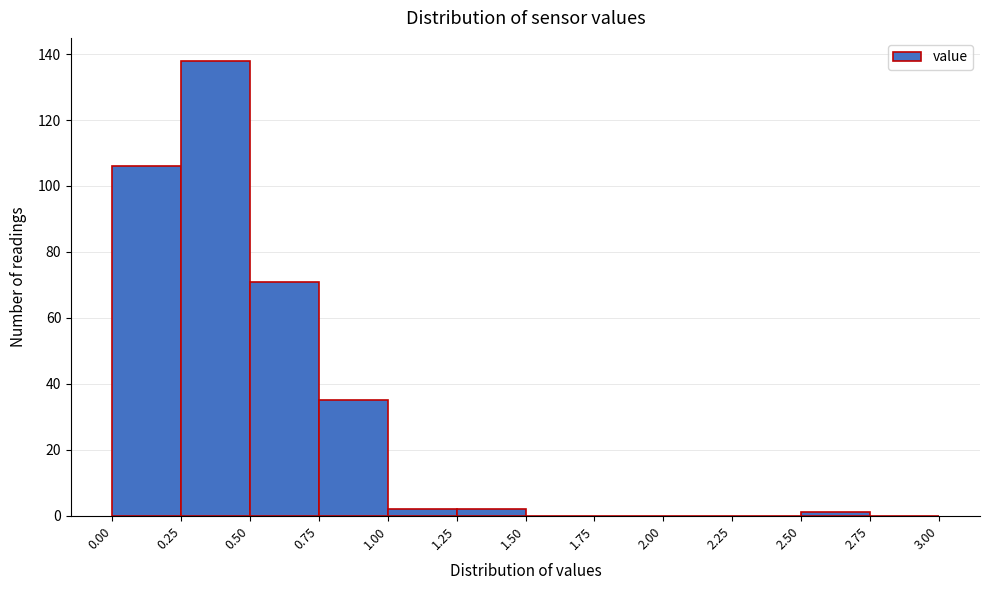

Over which range of the x-axis is the bar tallest?

0.25 to 0.50